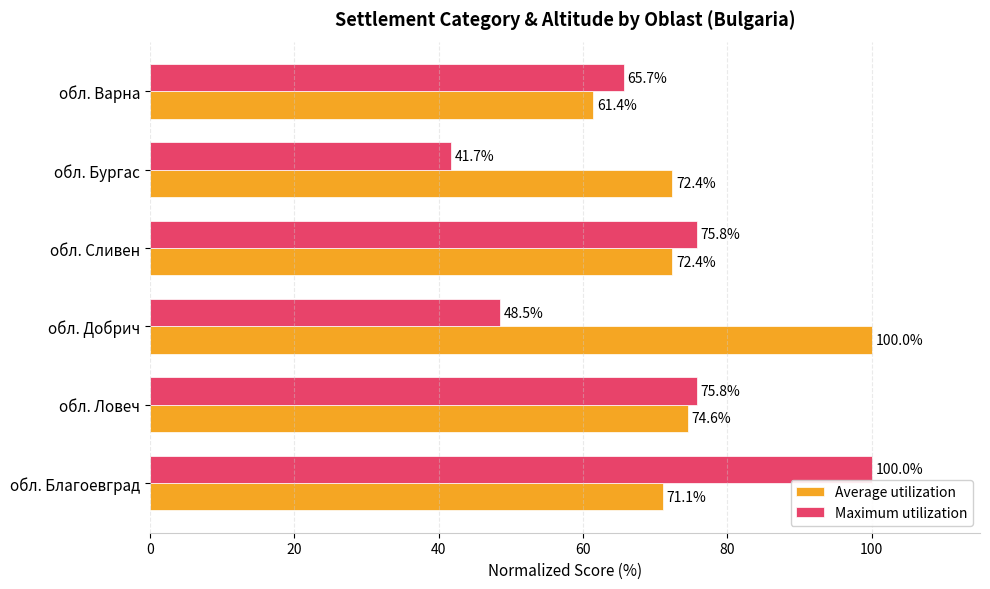

At which category is the sum across all series the highest?

обл. Благоевград